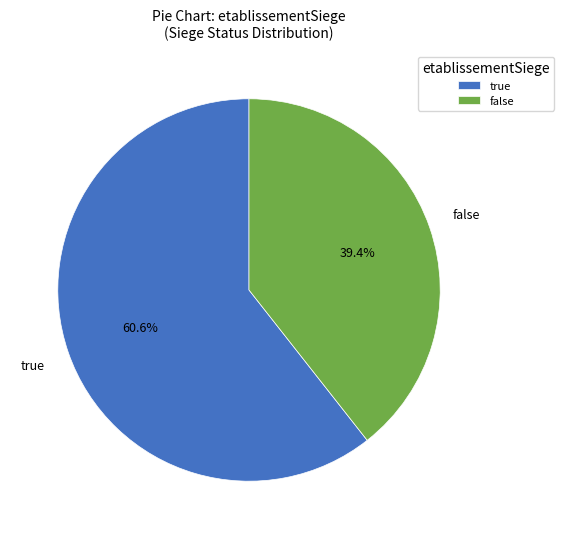

The true slice represents 70% of the pie. True or false?

False